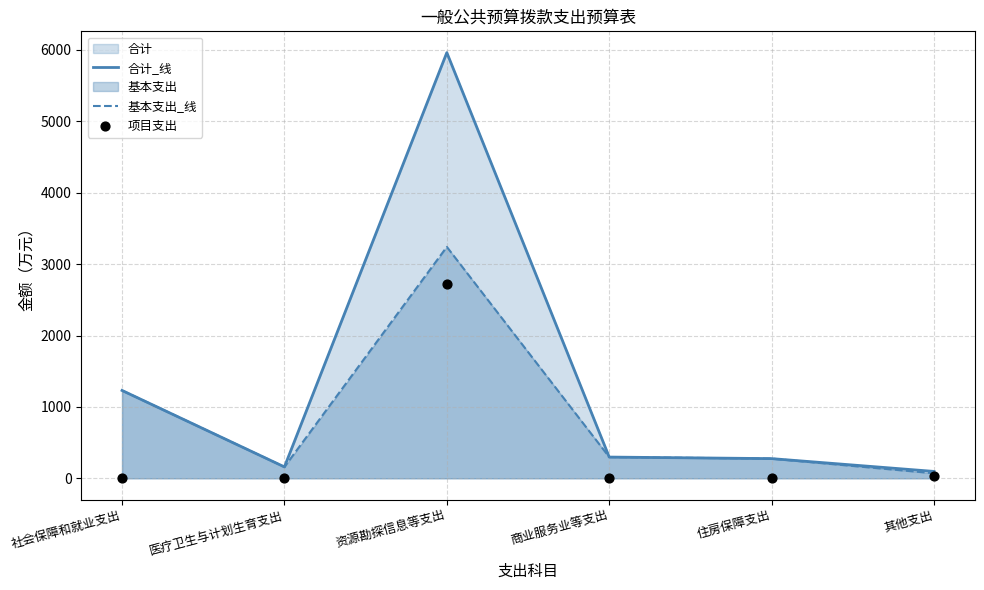

Which series reaches the minimum Y coordinate?

项目支出